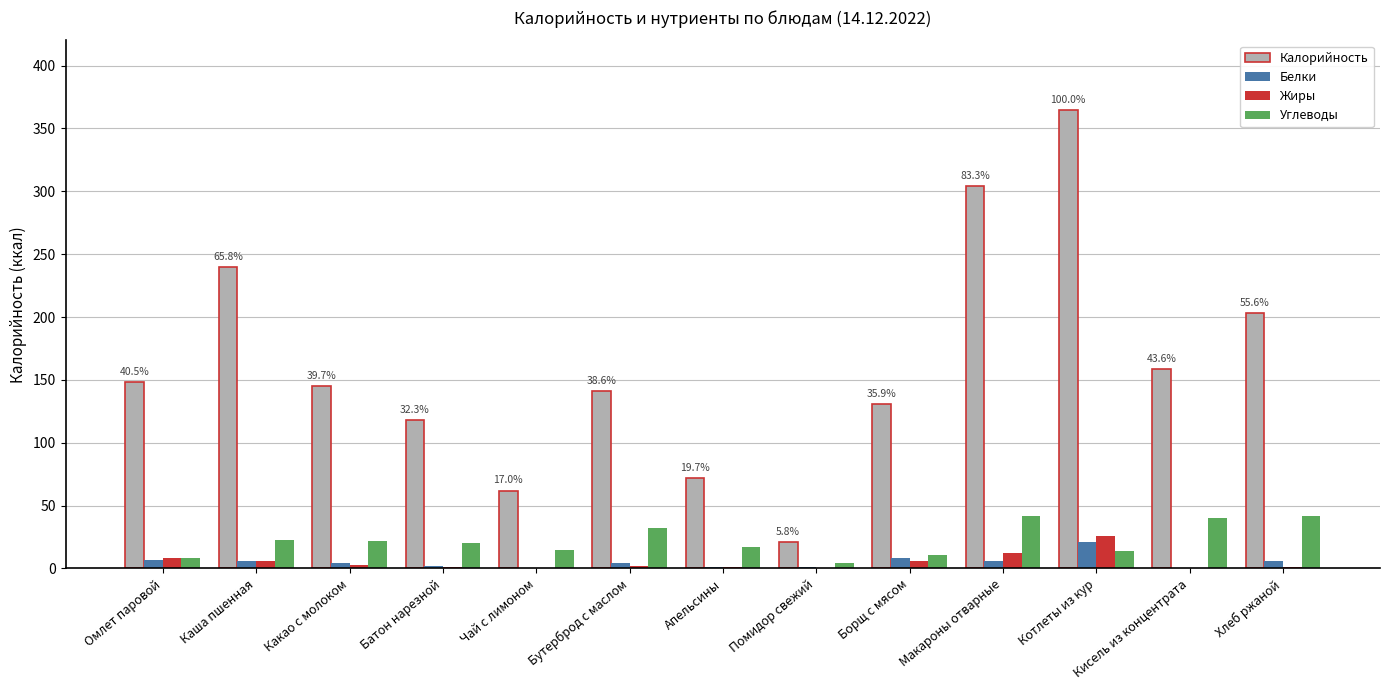

Where is Калорийность nearest to the value 193?

Хлеб ржаной